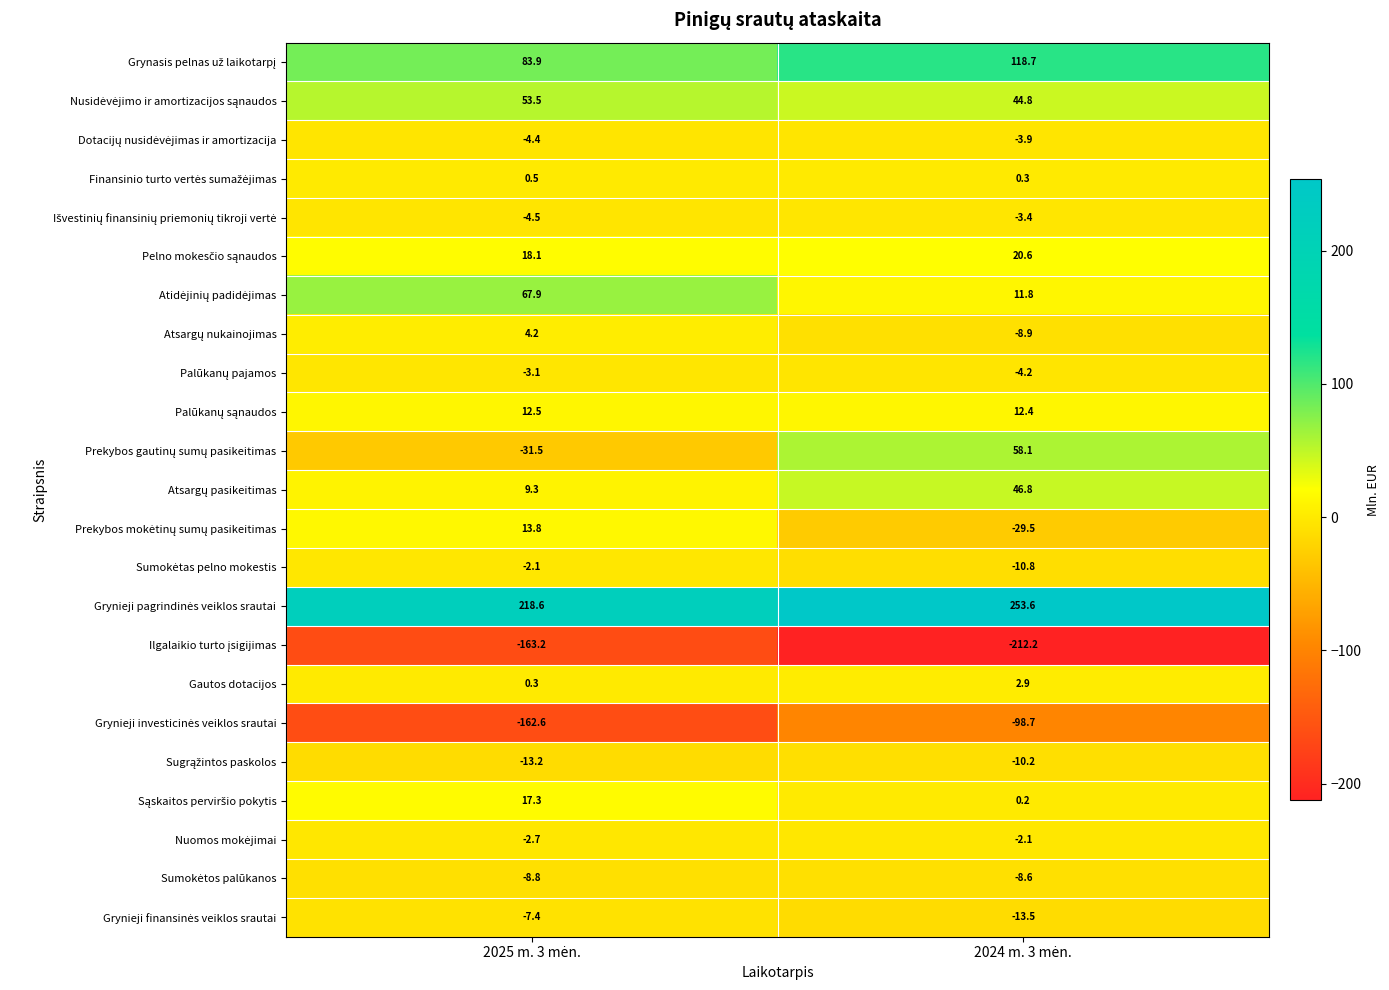

What is the minimum value shown in the chart?

-212.2